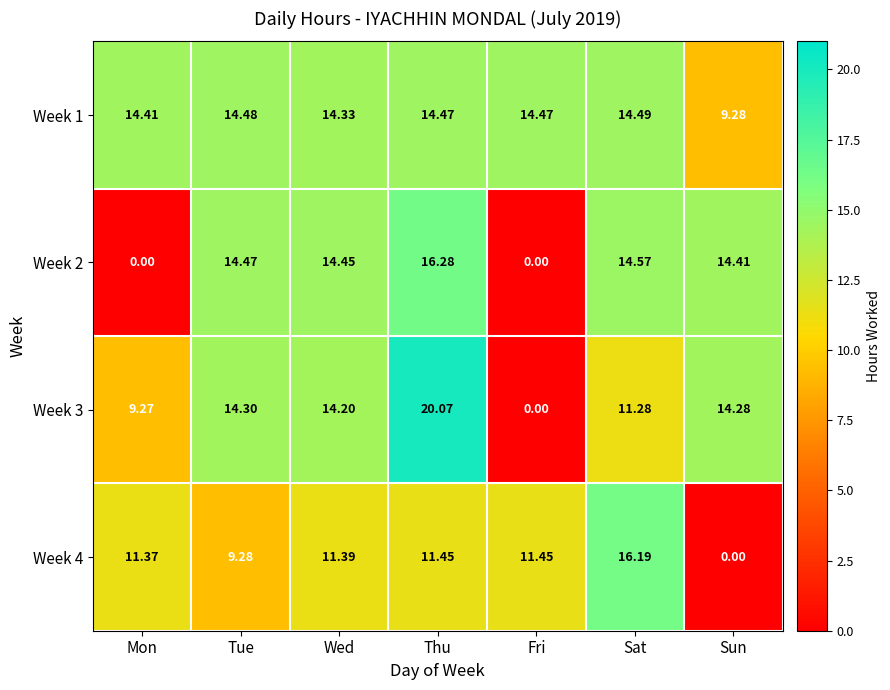

Where does the Week 3 series first go above 14?

Tue